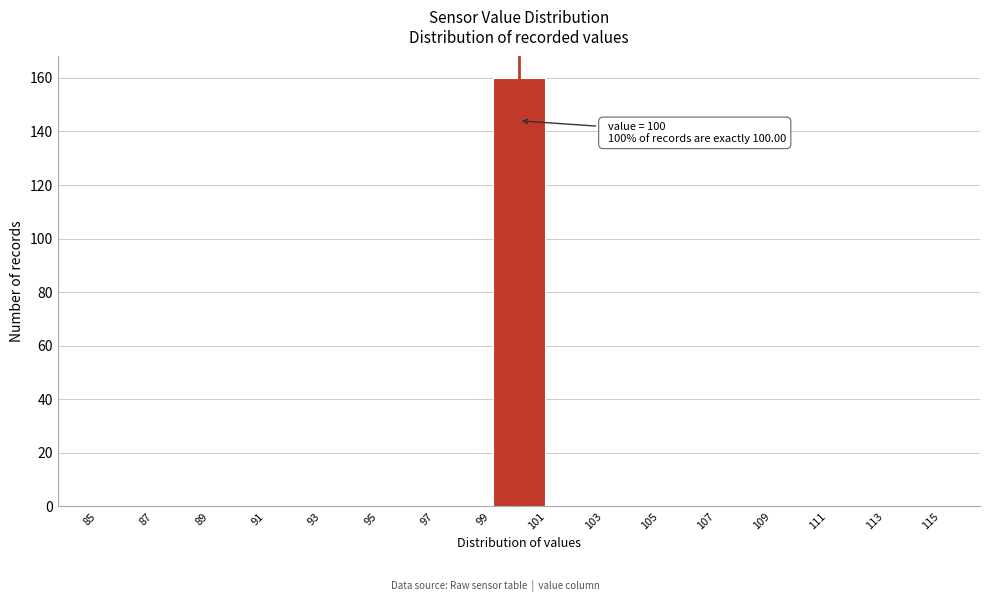

Over which range of the x-axis is the bar tallest?

99 to 101